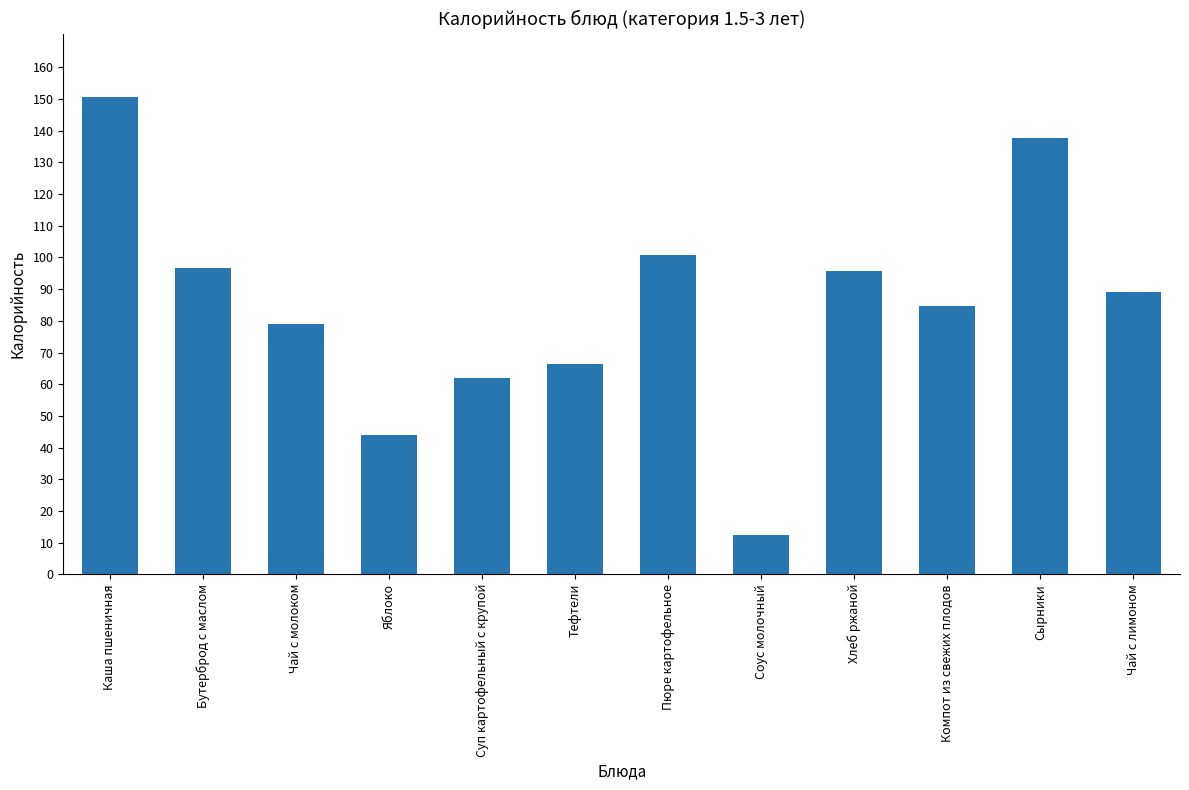

What is the sum of all values?

1019.0